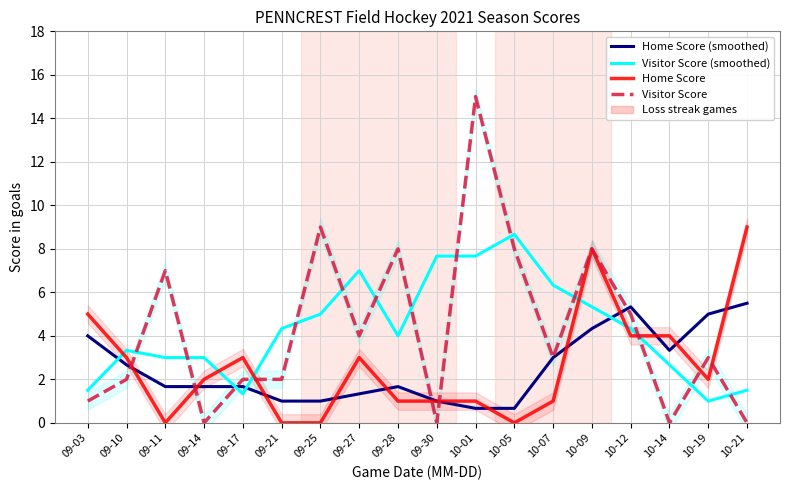

What is the value of the Visitor Score (smoothed) point at the 13th from the left?

6.3